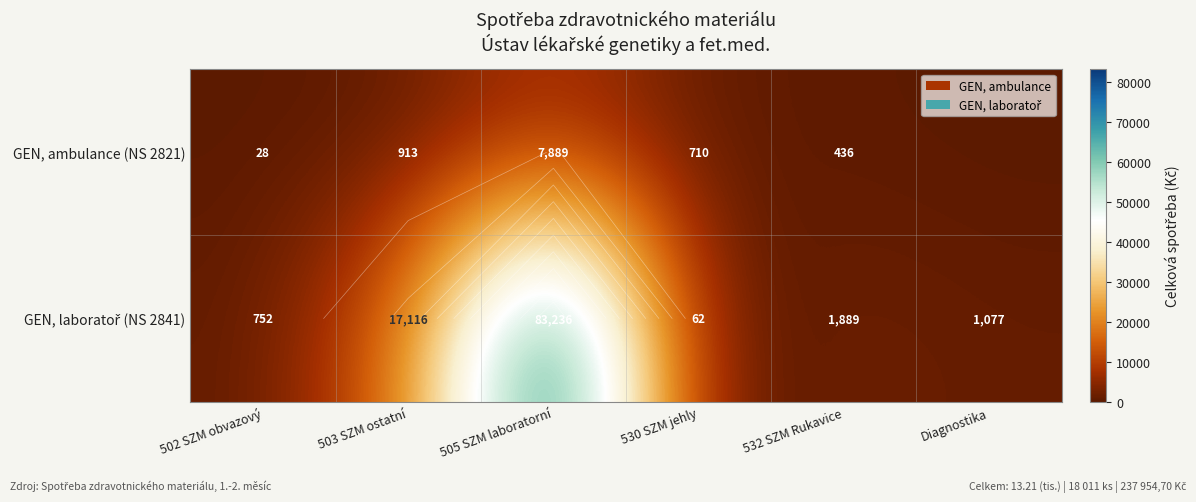

Is it true that GEN, laboratoř (NS 2841) equals 30557.8 at 503 SZM ostatní?

False